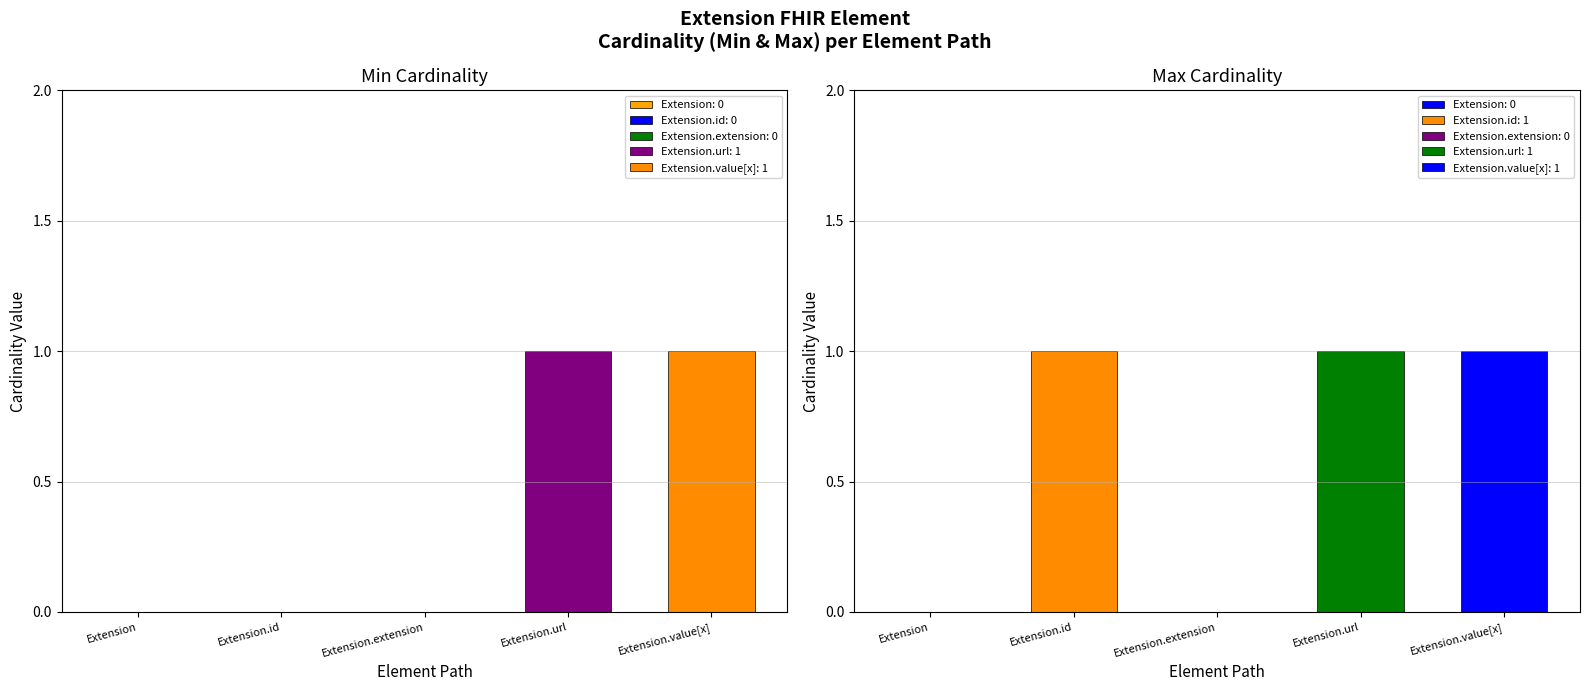

What is the label of the 2nd bar from the right?

Extension.url